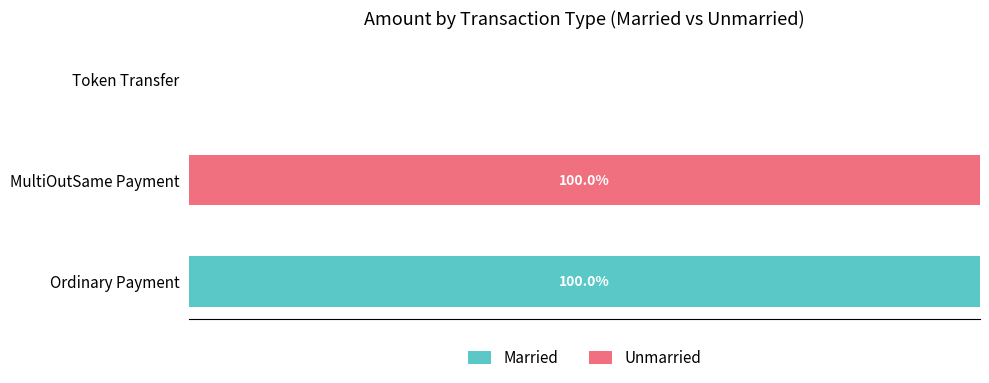

What are all the series names shown in the legend?

Married, Unmarried